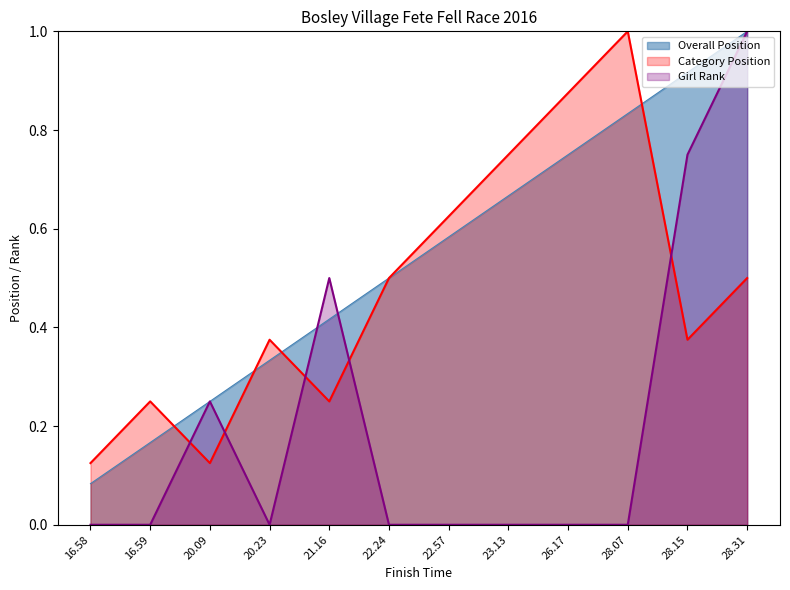

Rank the series at 26.17 from highest to lowest value.

Category Position, Overall Position, Girl Rank